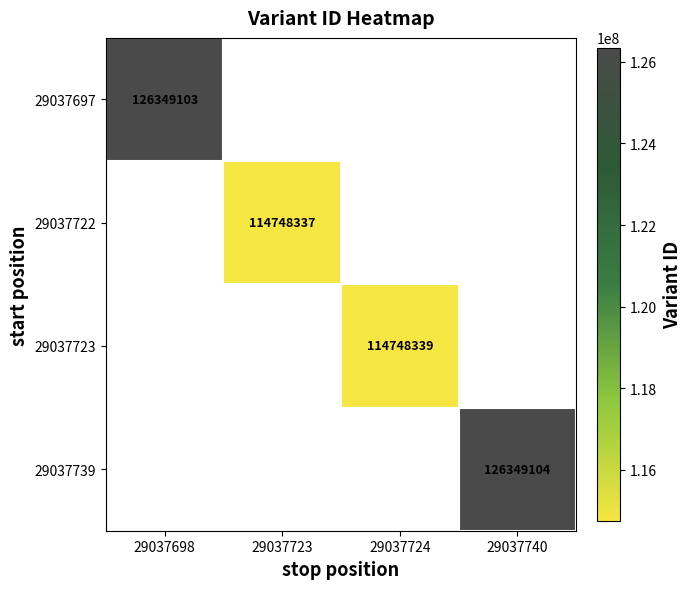

True or false: 29037722 has a value of 114748337 at 29037723.

True